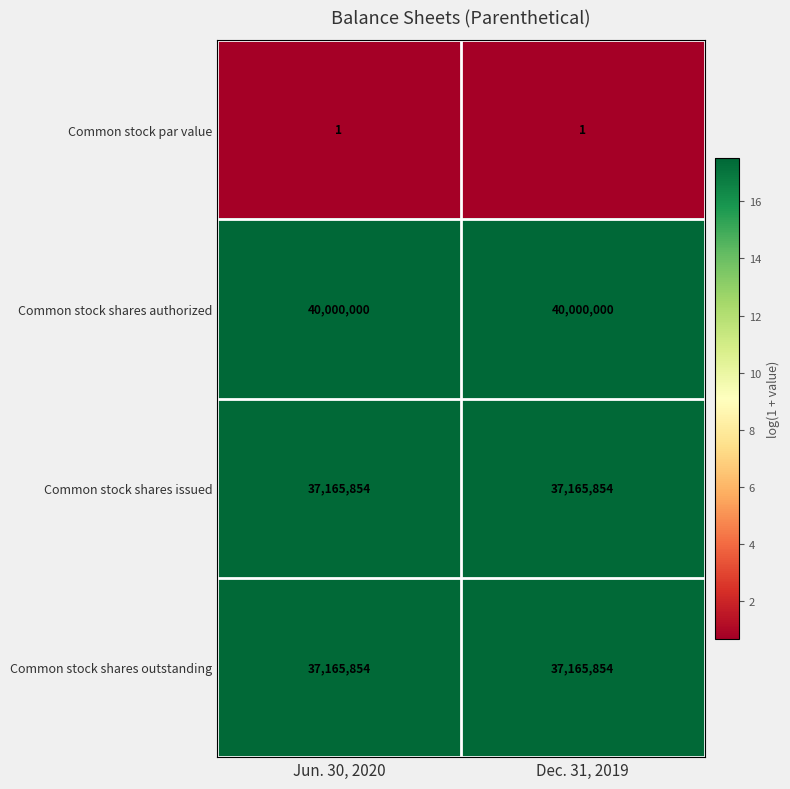

What is the sum of all Common stock shares issued values?

74331708